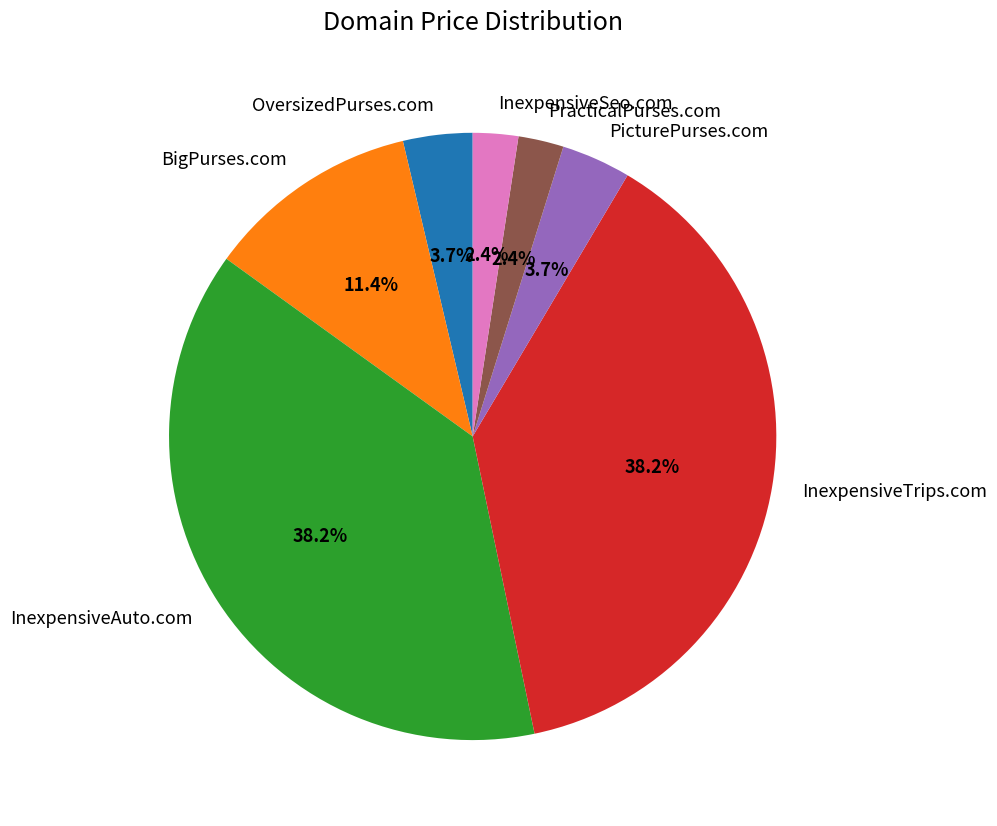

To the nearest percent, what percentage of the pie is PracticalPurses.com?

2%